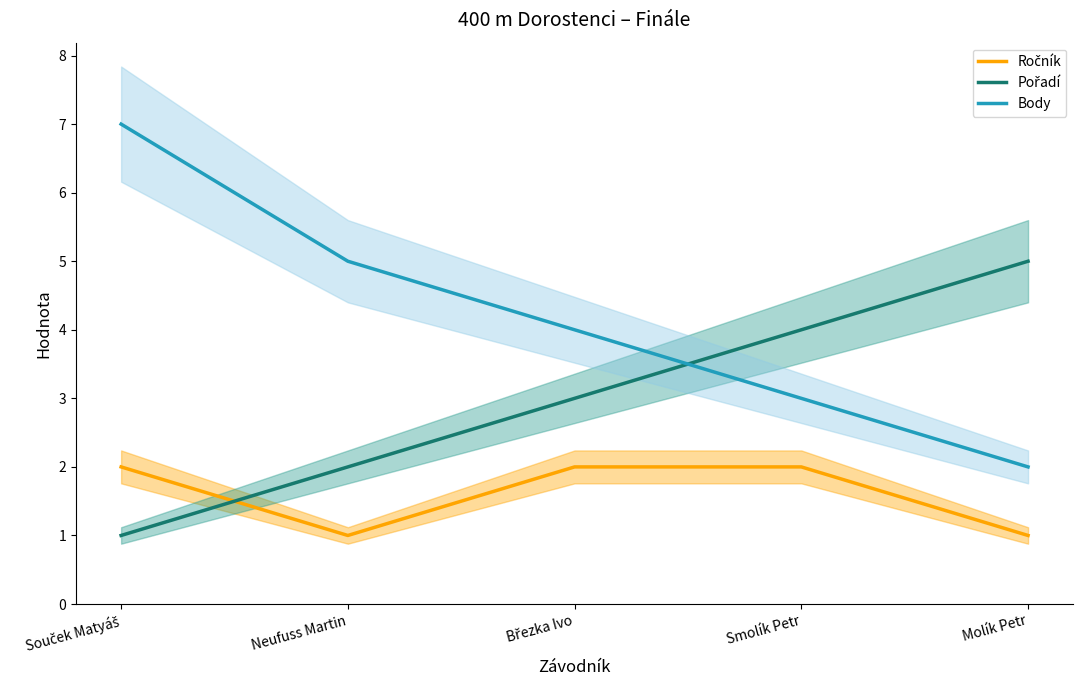

What position from the right is Souček Matyáš?

5